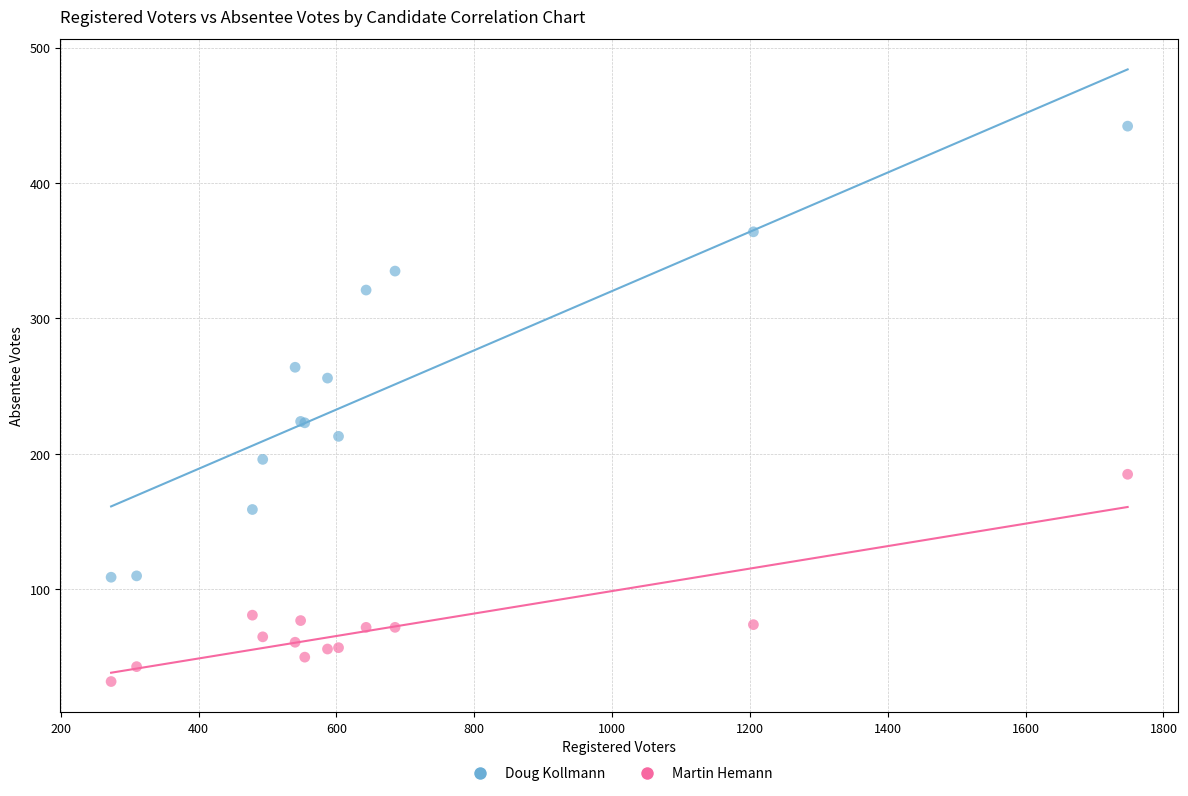

What are all the series names shown in the legend?

Doug Kollmann, Martin Hemann